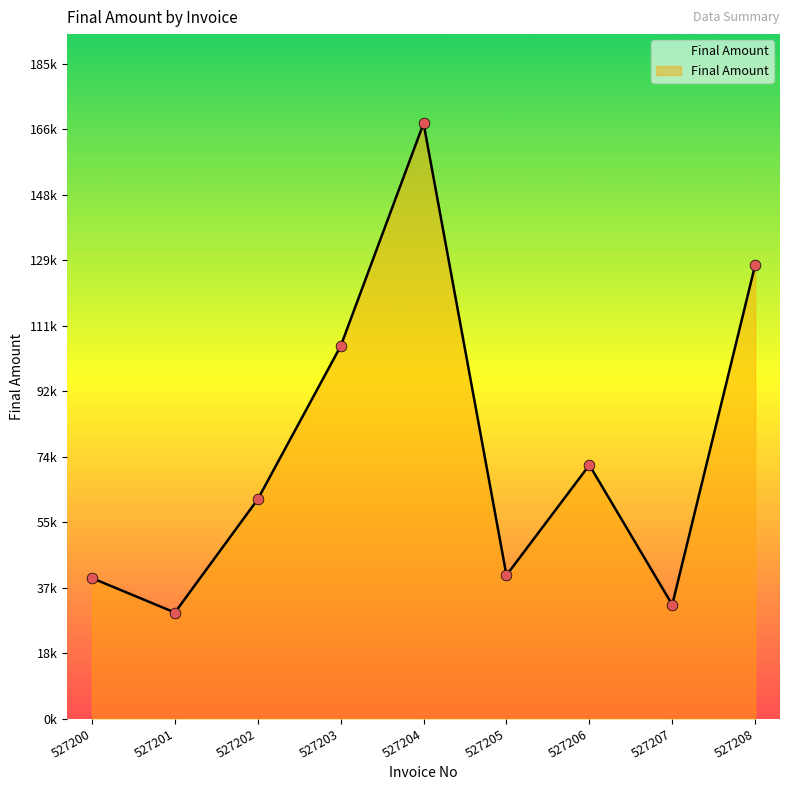

Does the chart have visible grid lines?

No